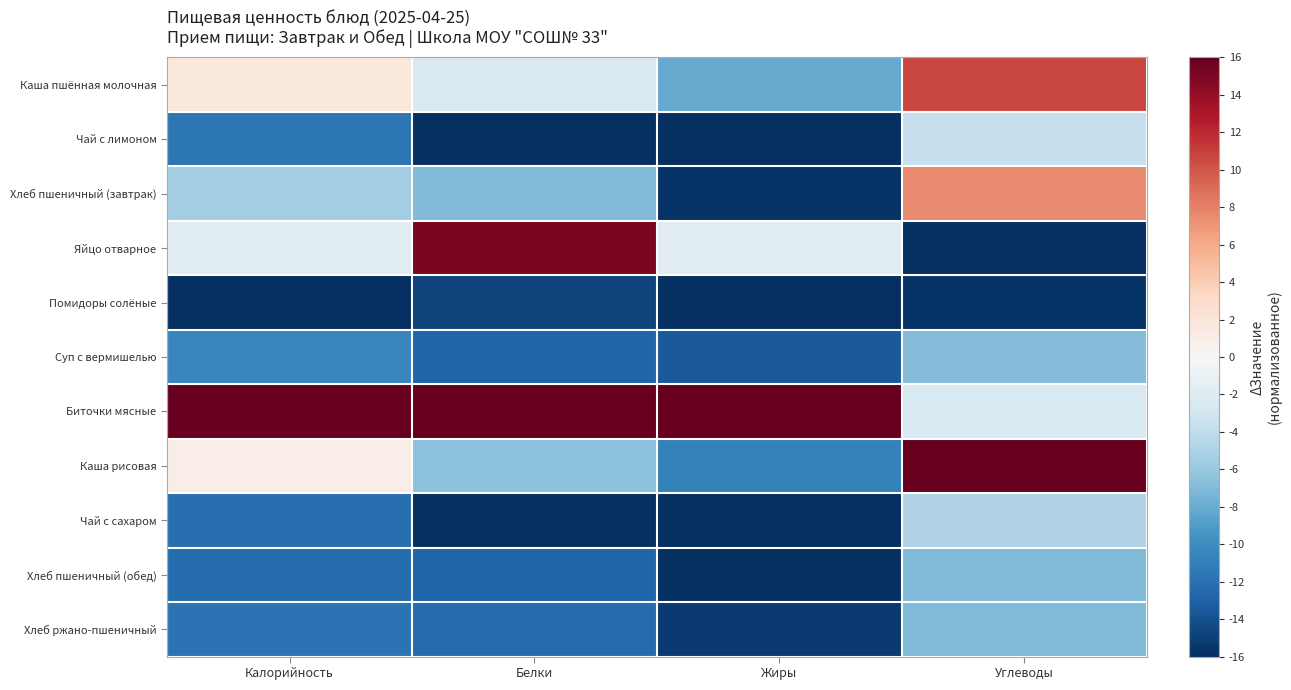

Which series has the widest spread of values?

Яйцо отварное